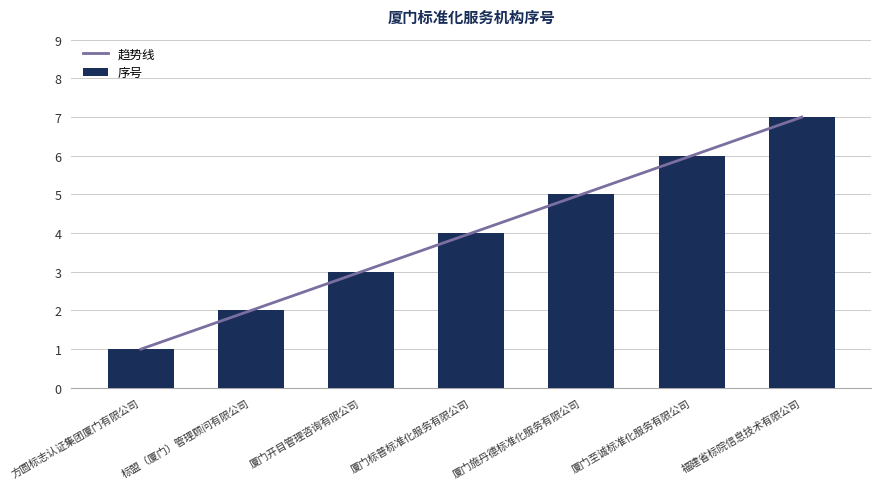

Between 标盟（厦门）管理顾问有限公司 and 厦门标普标准化服务有限公司, which is larger?

厦门标普标准化服务有限公司